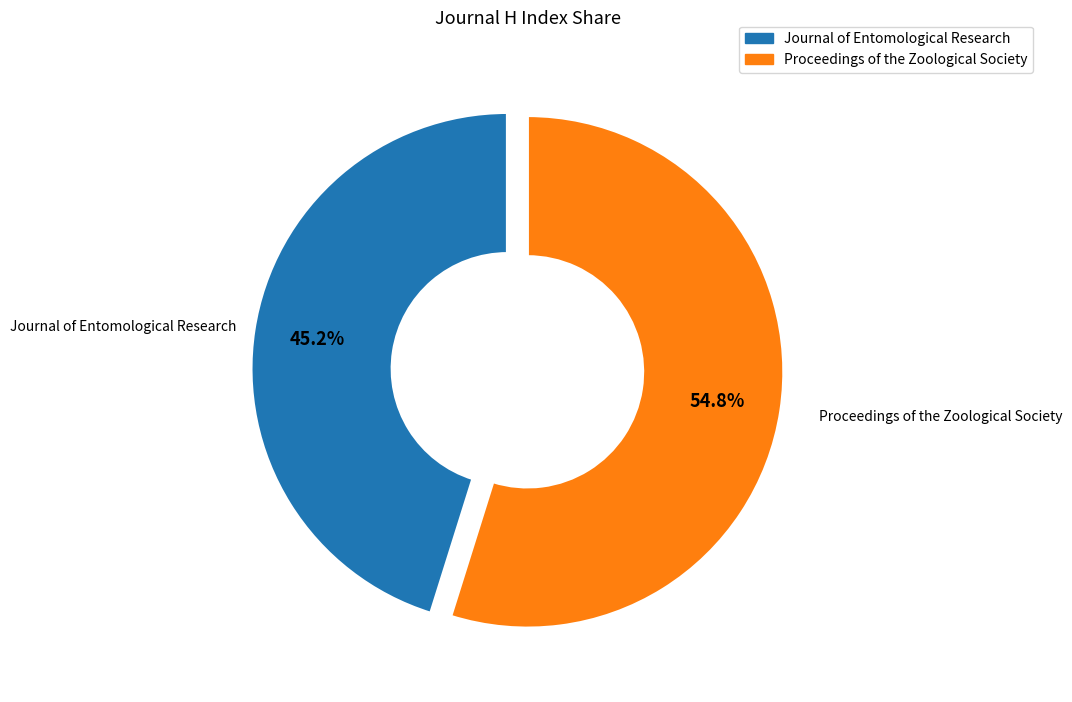

Which has a higher value, Proceedings of the Zoological Society or Journal of Entomological Research?

Proceedings of the Zoological Society